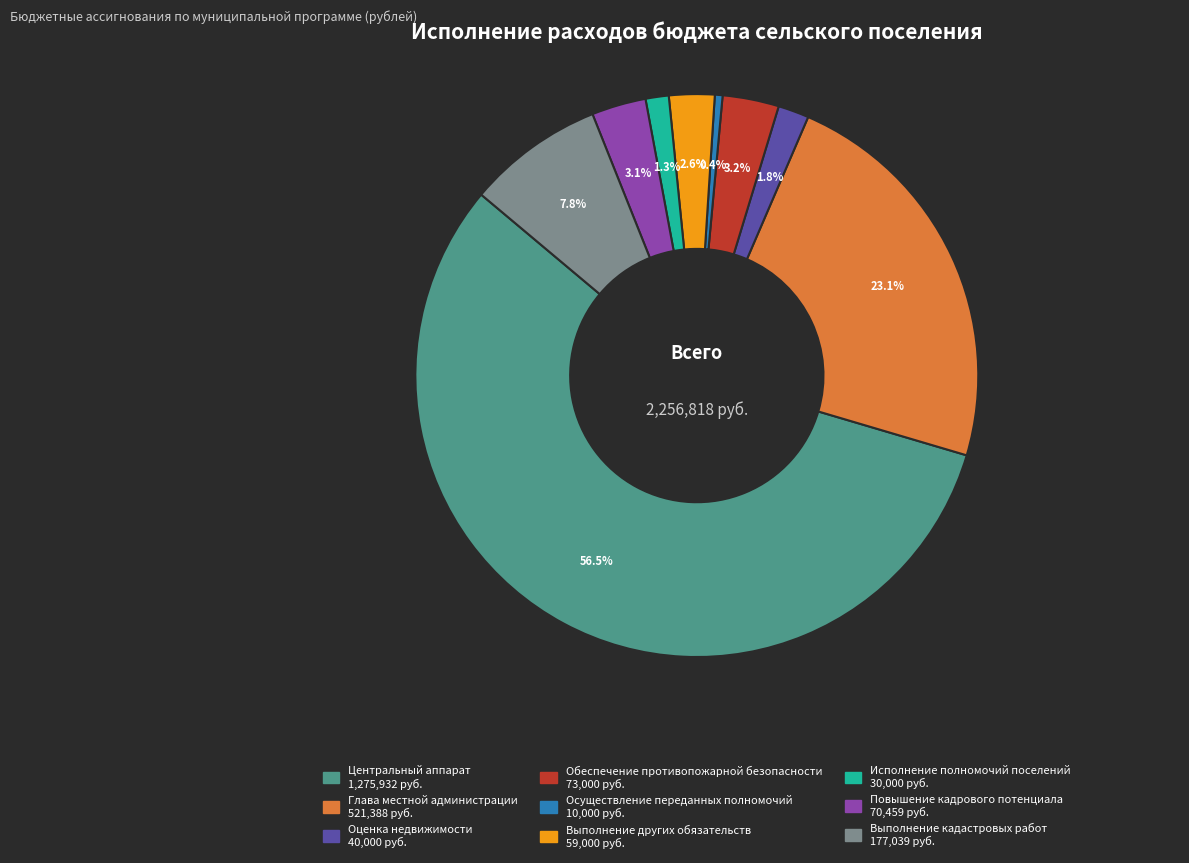

Combined, do Центральный аппарат and Глава местной администрации account for over 50%?

Yes